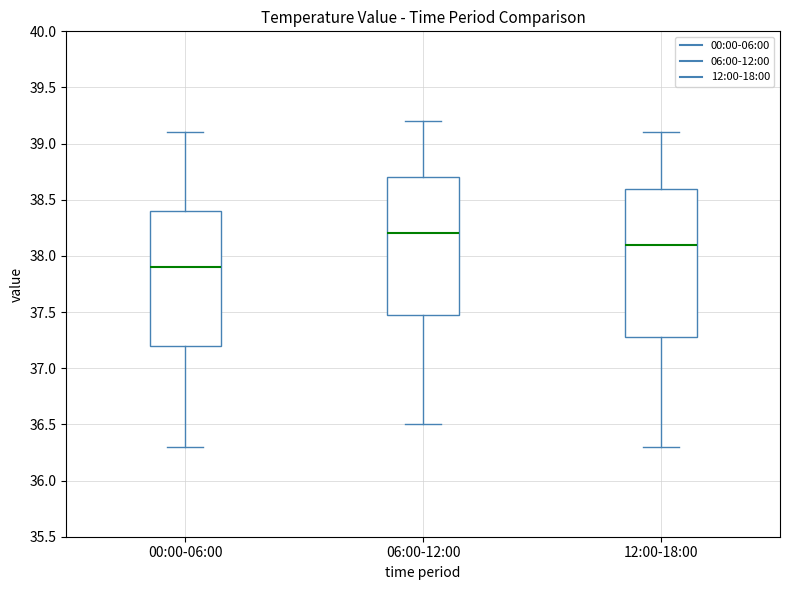

Reading left to right, transcribe this box plot: for each box, give where its median line is, the range the box spans, and where its two whiskers end, as read against the y-axis. The values are not printed on the chart, so give them approximately, as read against the axis.

00:00-06:00: median 37.9, box 37.2 to 38.4, whiskers 36.3 to 39.1
06:00-12:00: median 38.2, box 37.5 to 38.7, whiskers 36.5 to 39.2
12:00-18:00: median 38.1, box 37.3 to 38.6, whiskers 36.3 to 39.1